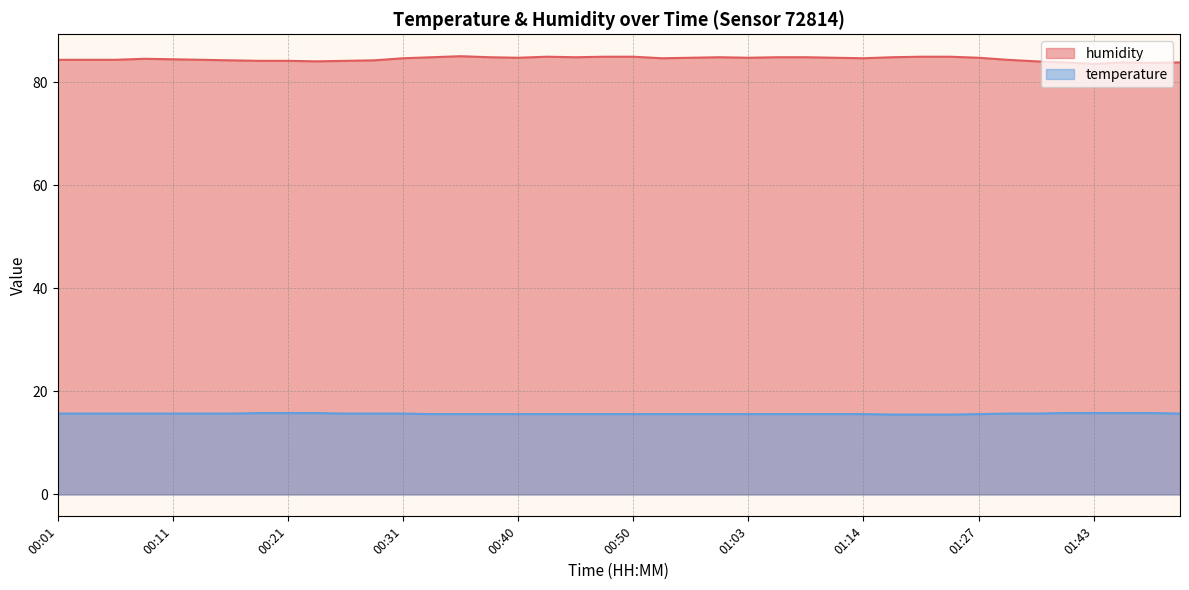

Rank the series at 01:14 from lowest to highest value.

temperature, humidity